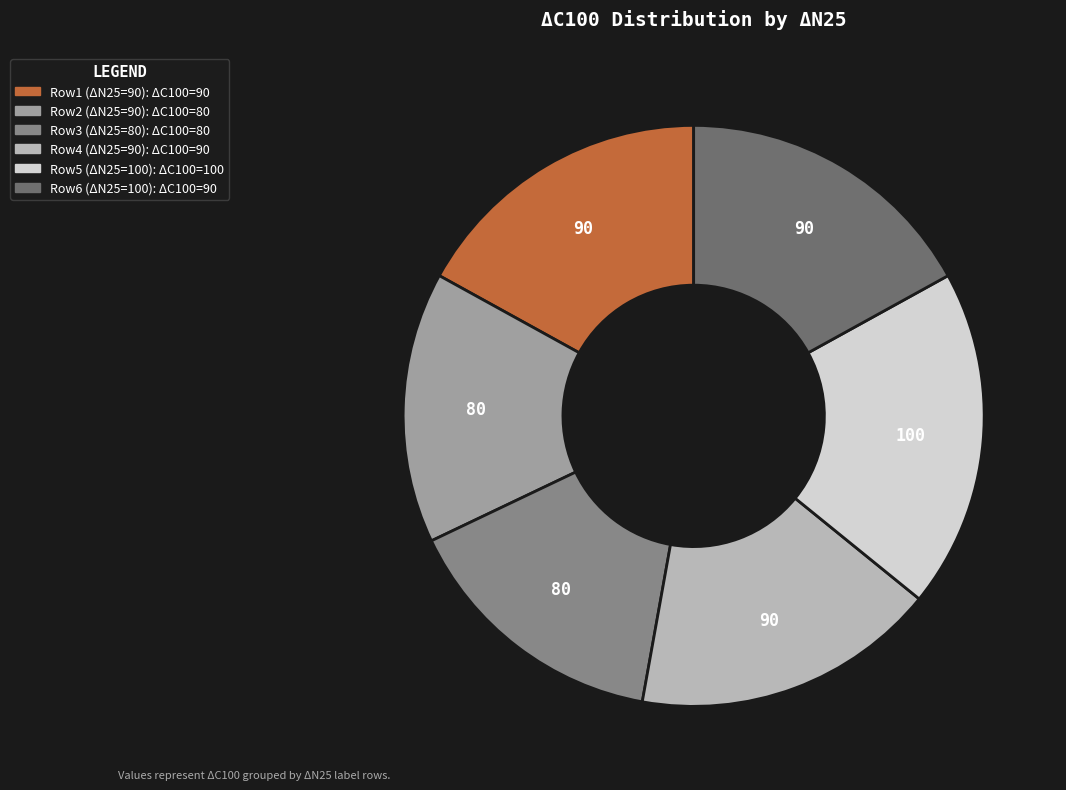

Is there any slice that represents more than half of the pie?

No